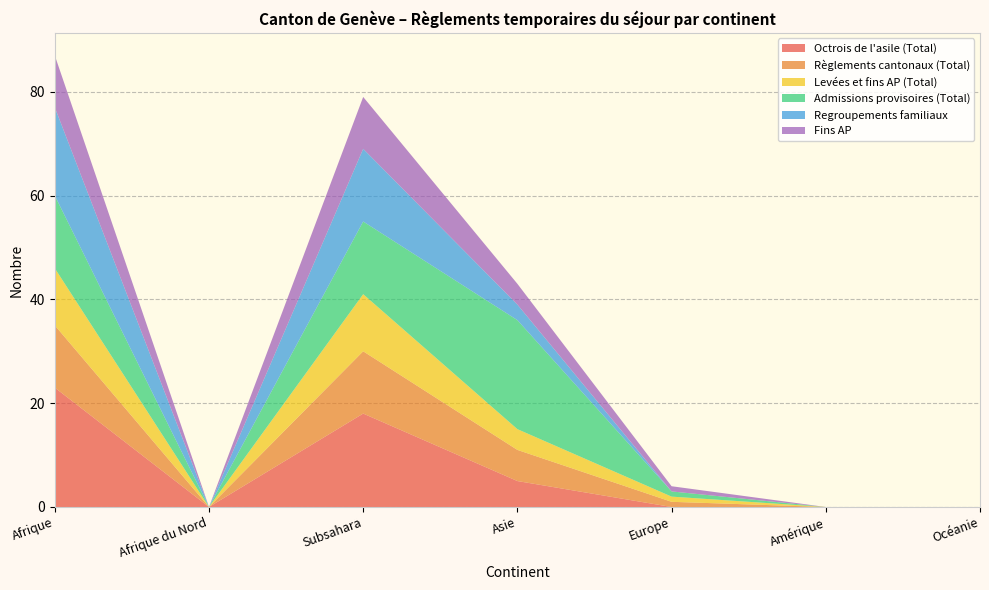

Reading left to right, transcribe all the data shown in this chart.

Octrois de l'asile (Total): 23	0	18	5	0	0	0
Règlements cantonaux (Total): 12	0	12	6	1	0	0
Levées et fins AP (Total): 11	0	11	4	1	0	0
Admissions provisoires (Total): 14	0	14	21	1	0	0
Regroupements familiaux: 17	0	14	3	0	0	0
Fins AP: 10	0	10	4	1	0	0